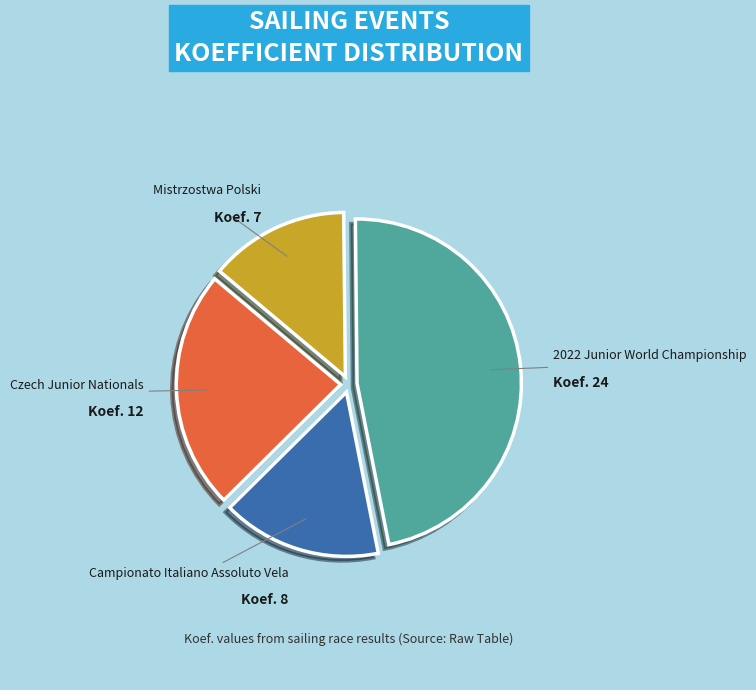

Which slice is the smallest?

Mistrzostwa Polski